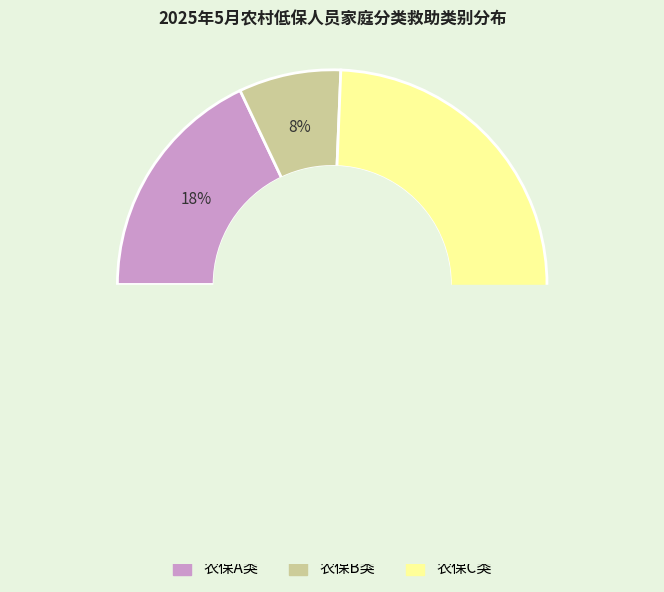

Count the number of slices in the pie.

3